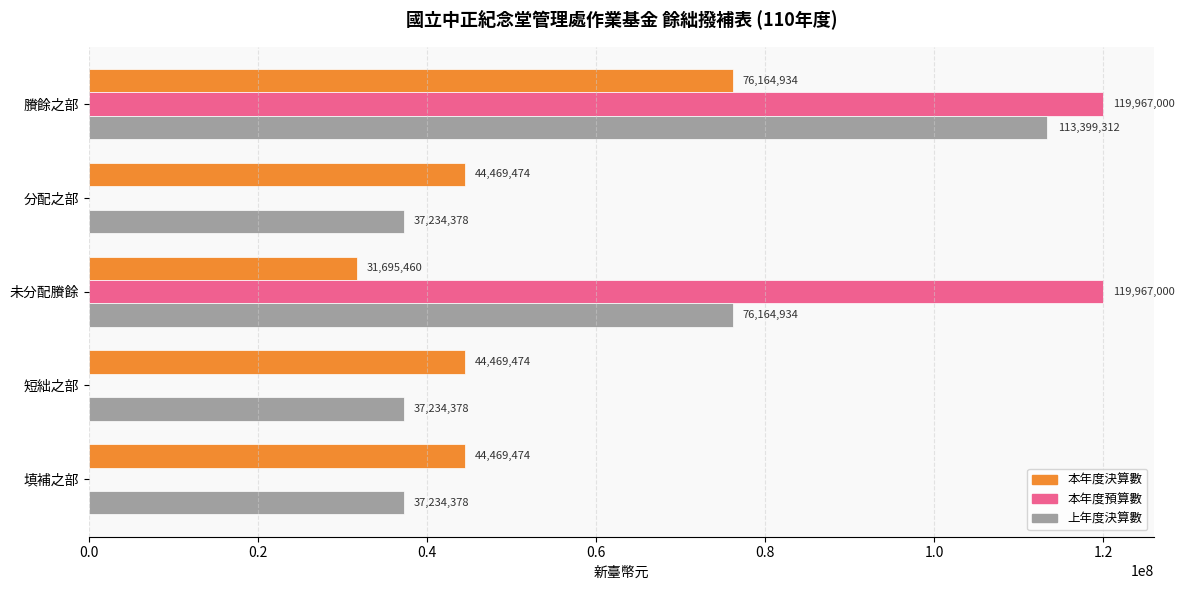

At which category is the sum across all series the highest?

賸餘之部